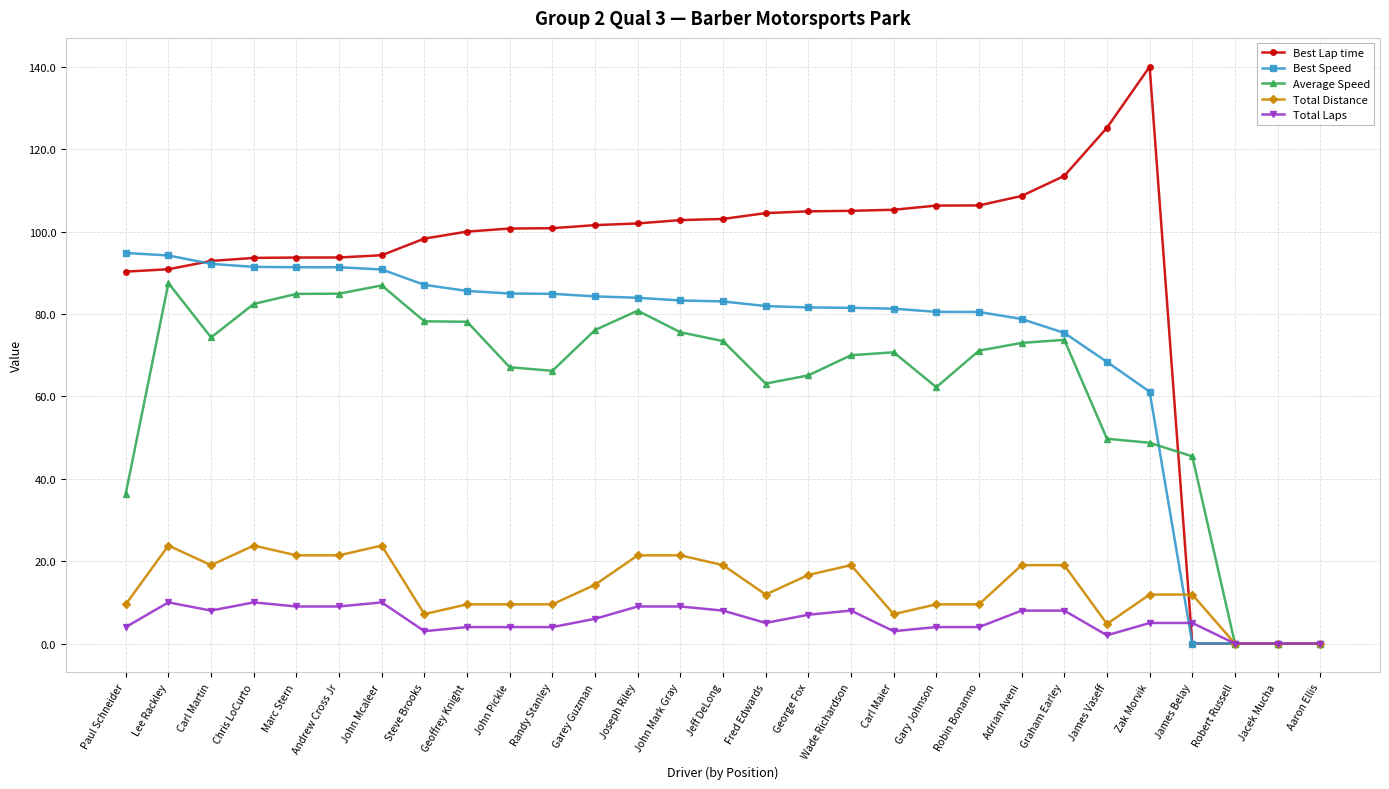

How many categories are shown in the chart?

29